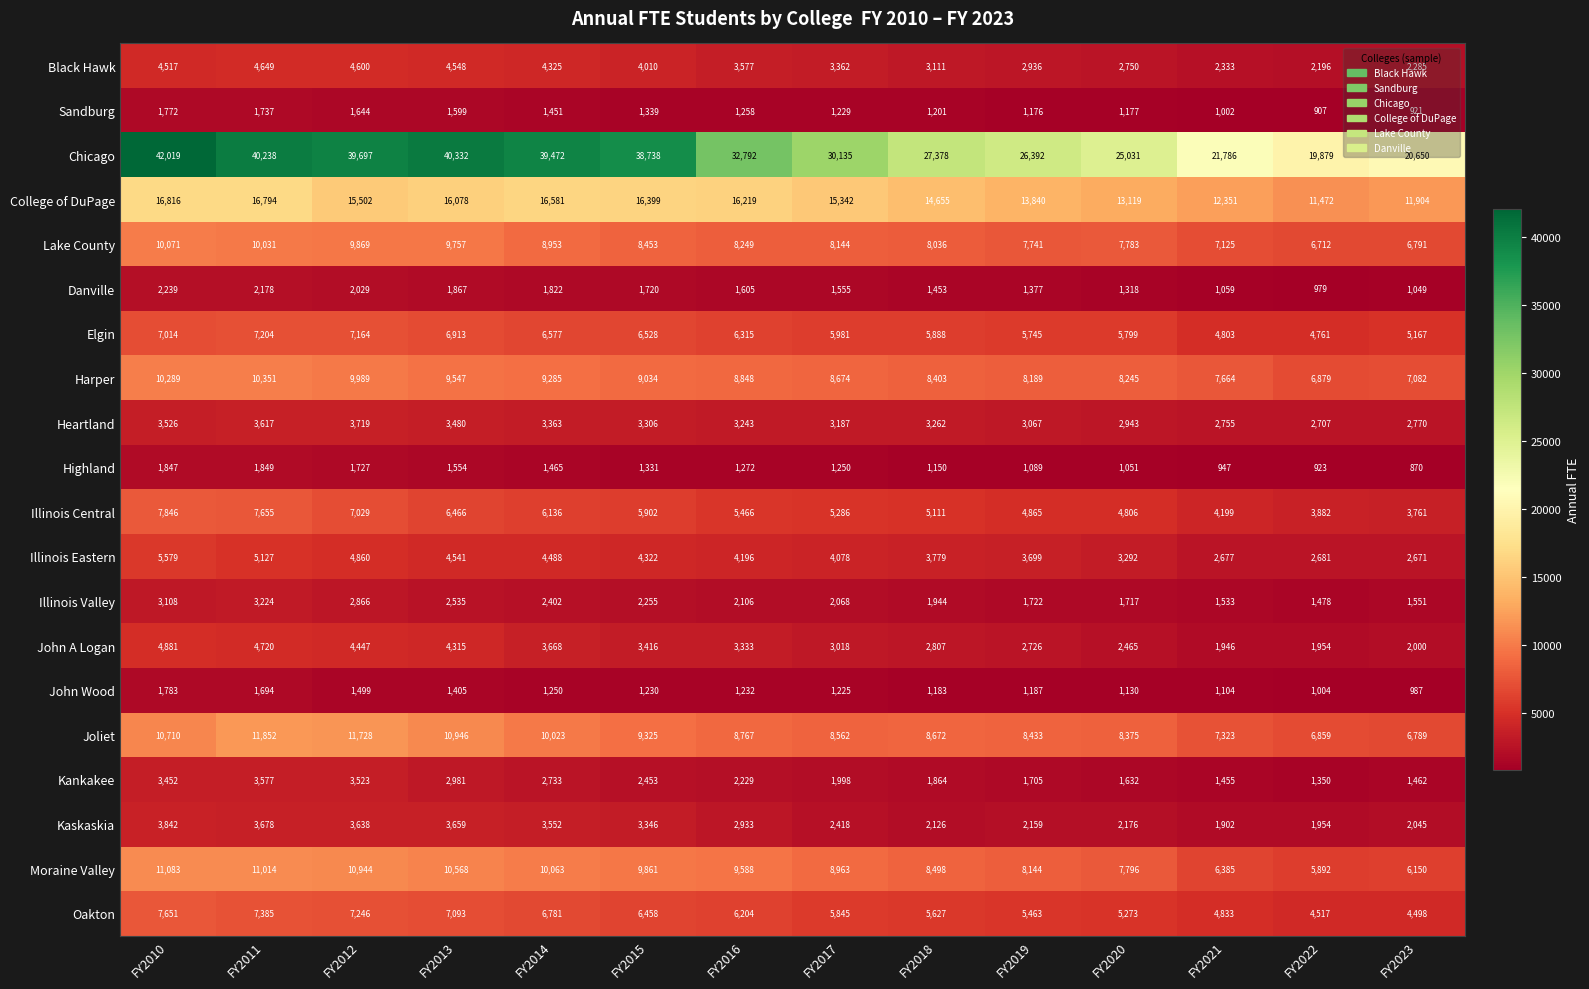

Rank the categories by Kaskaskia value from lowest to highest.

FY2021, FY2022, FY2023, FY2018, FY2019, FY2020, FY2017, FY2016, FY2015, FY2014, FY2012, FY2013, FY2011, FY2010